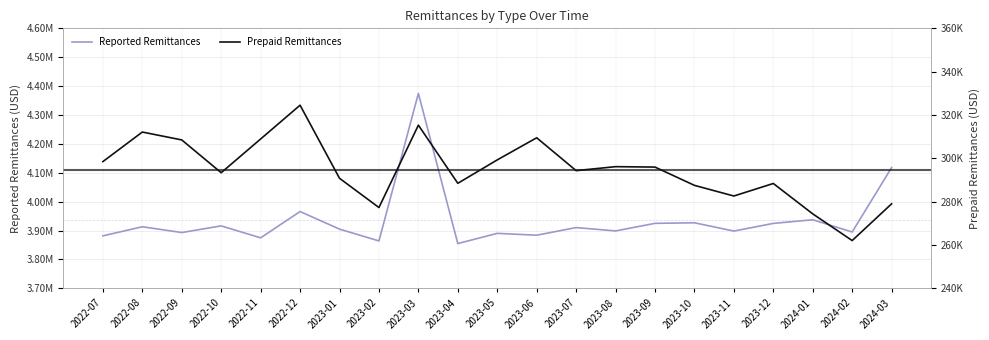

Does the chart display data point markers on the line(s)?

No